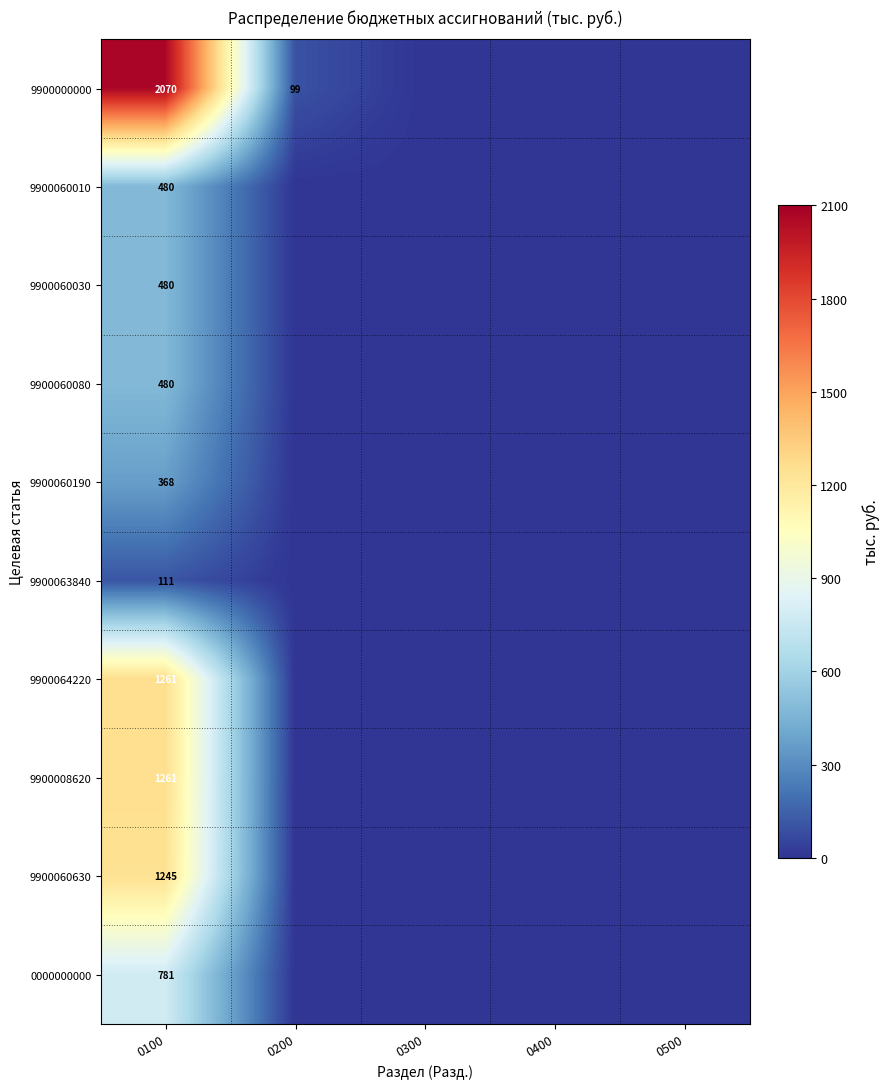

The value of 9900000000 at 0100 is 1137. True or false?

False